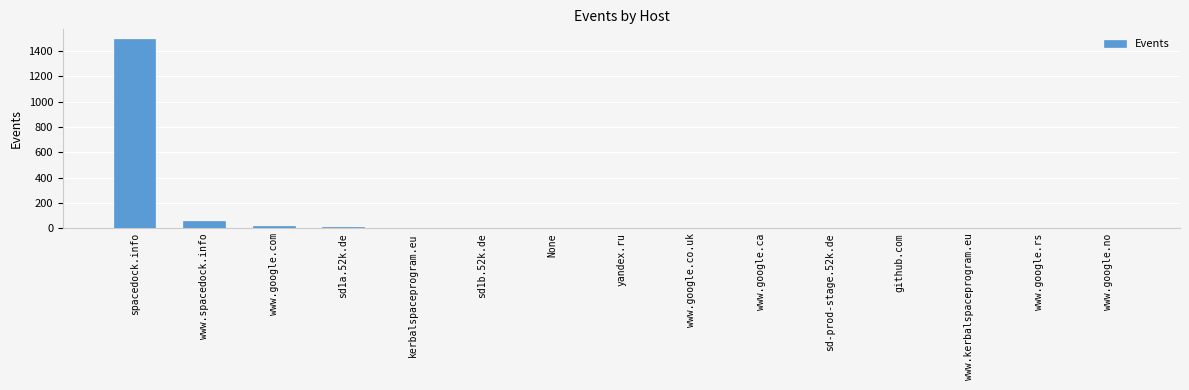

What is the sum of the values at www.google.rs and kerbalspaceprogram.eu?

6